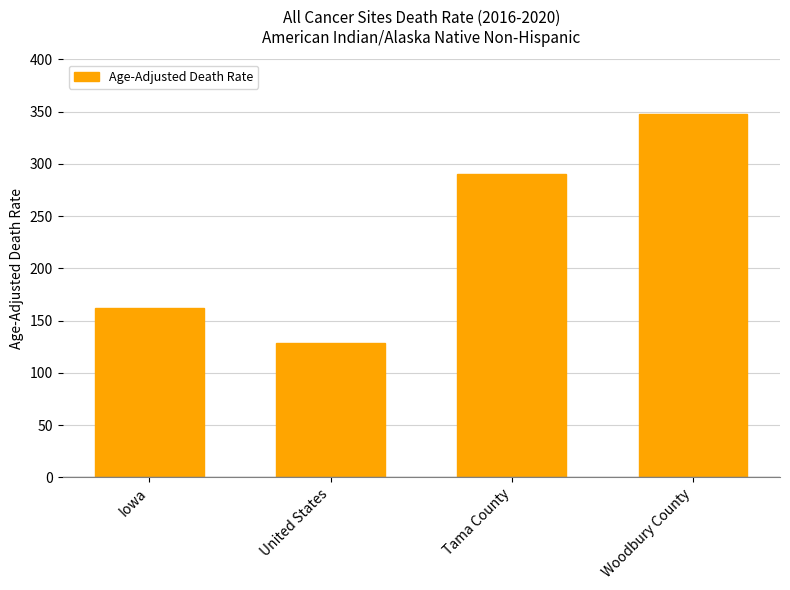

Which has a higher value, Tama County or United States?

Tama County